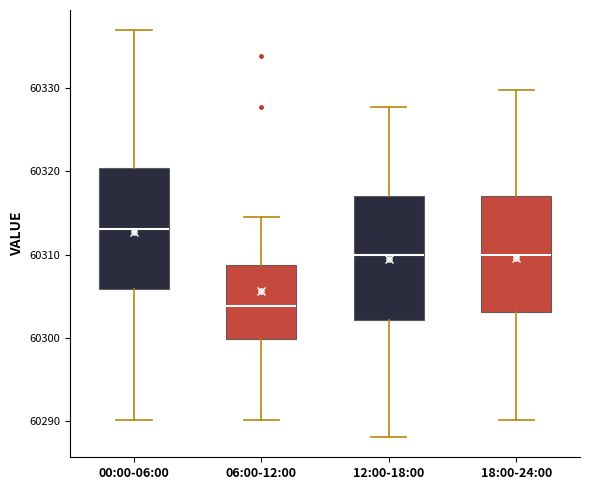

Where does the lower whisker of the box for 06:00-12:00 end on the y-axis? The values are not printed on the chart, so give them approximately, as read against the axis.

60290